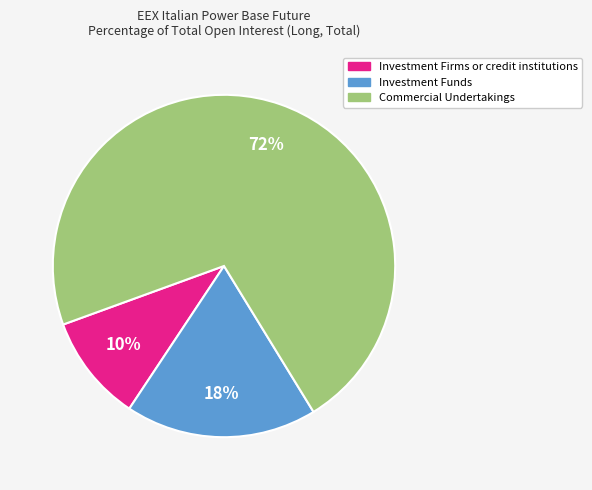

To the nearest percent, what is the average slice percentage?

33%